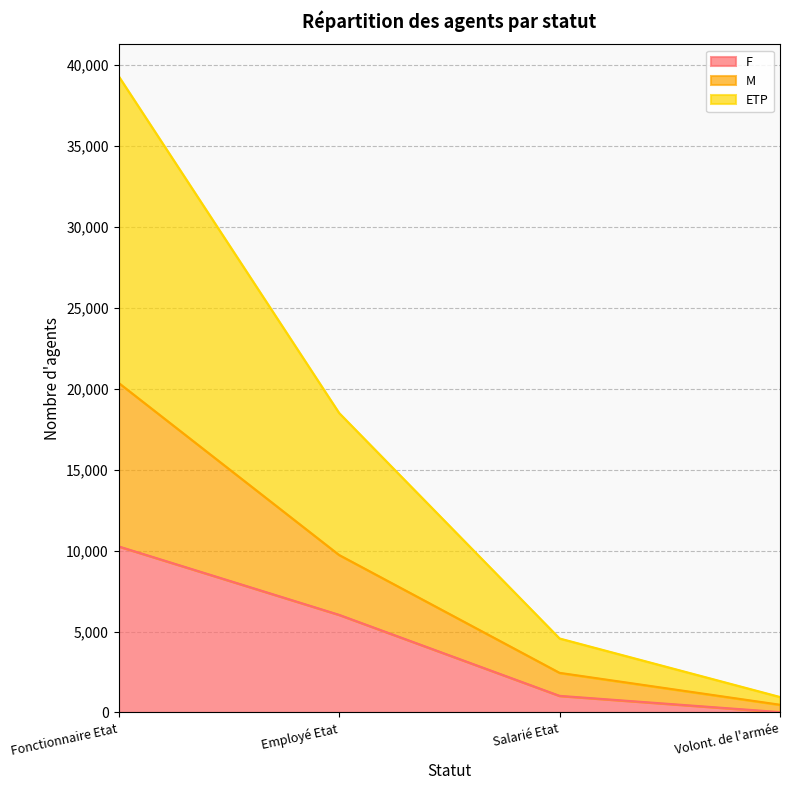

True or false: F and M intersect in this chart.

False